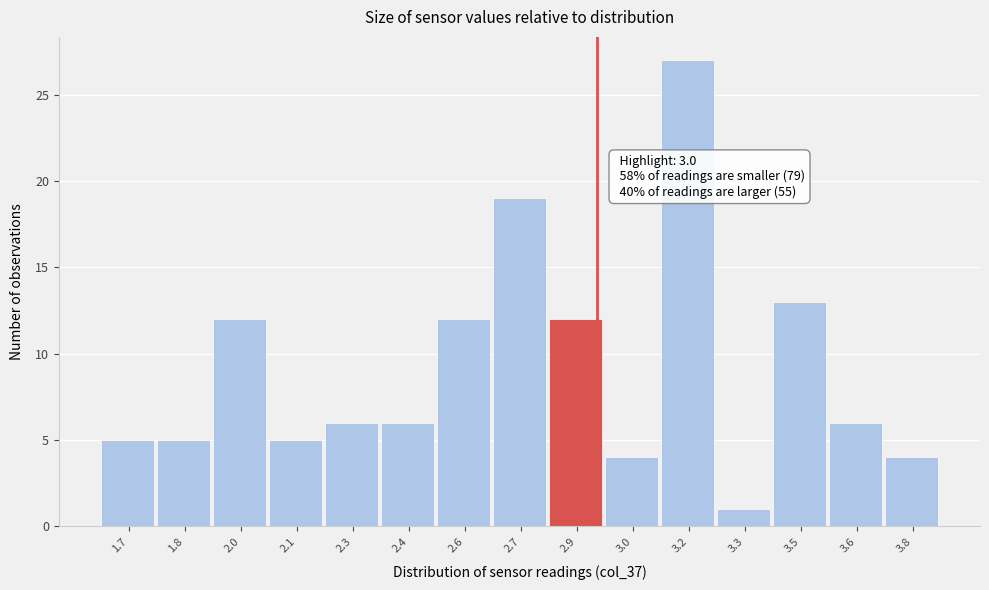

Reading right to left, transcribe all the data shown in this chart.

4	6	13	1	27	4	12	19	12	6	6	5	12	5	5